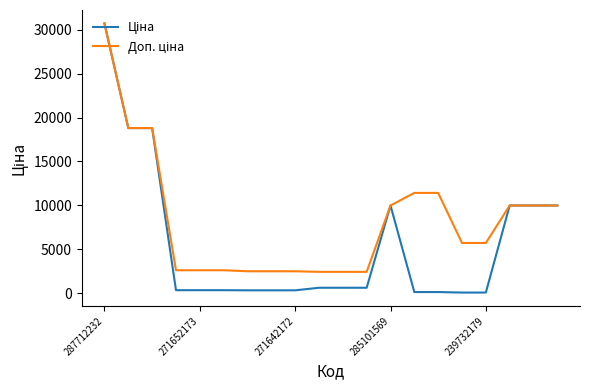

What is the maximum value shown in the chart?

30717.1